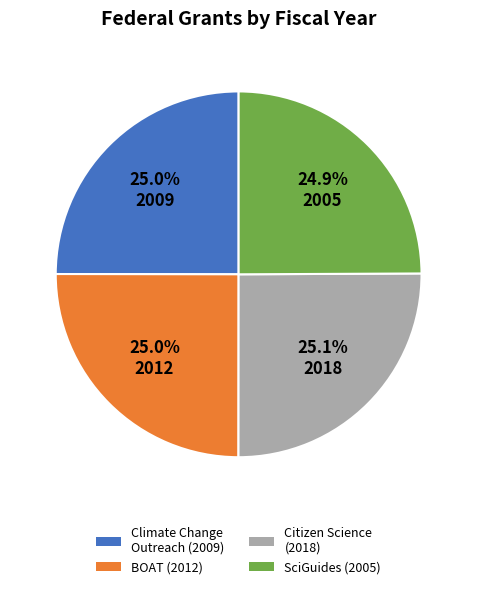

Is there any slice that represents more than half of the pie?

No